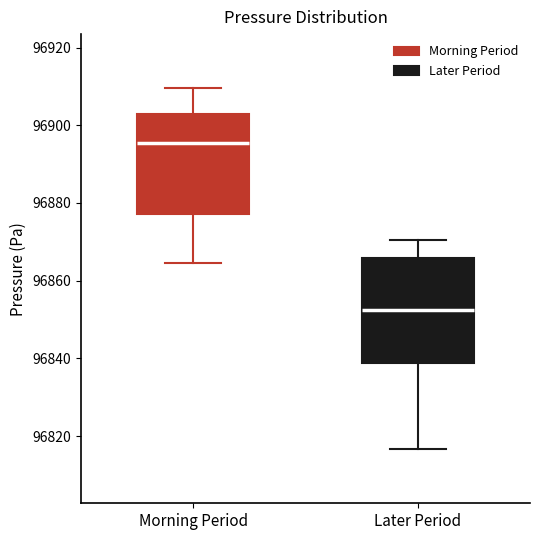

Reading left to right, read every box against the y-axis: the position of its median line, the range the box covers, and the ends of its whiskers. The values are not printed on the chart, so give them approximately, as read against the axis.

Morning Period: median 96896, box 96878 to 96902, whiskers 96864 to 96910
Later Period: median 96852, box 96838 to 96866, whiskers 96816 to 96870